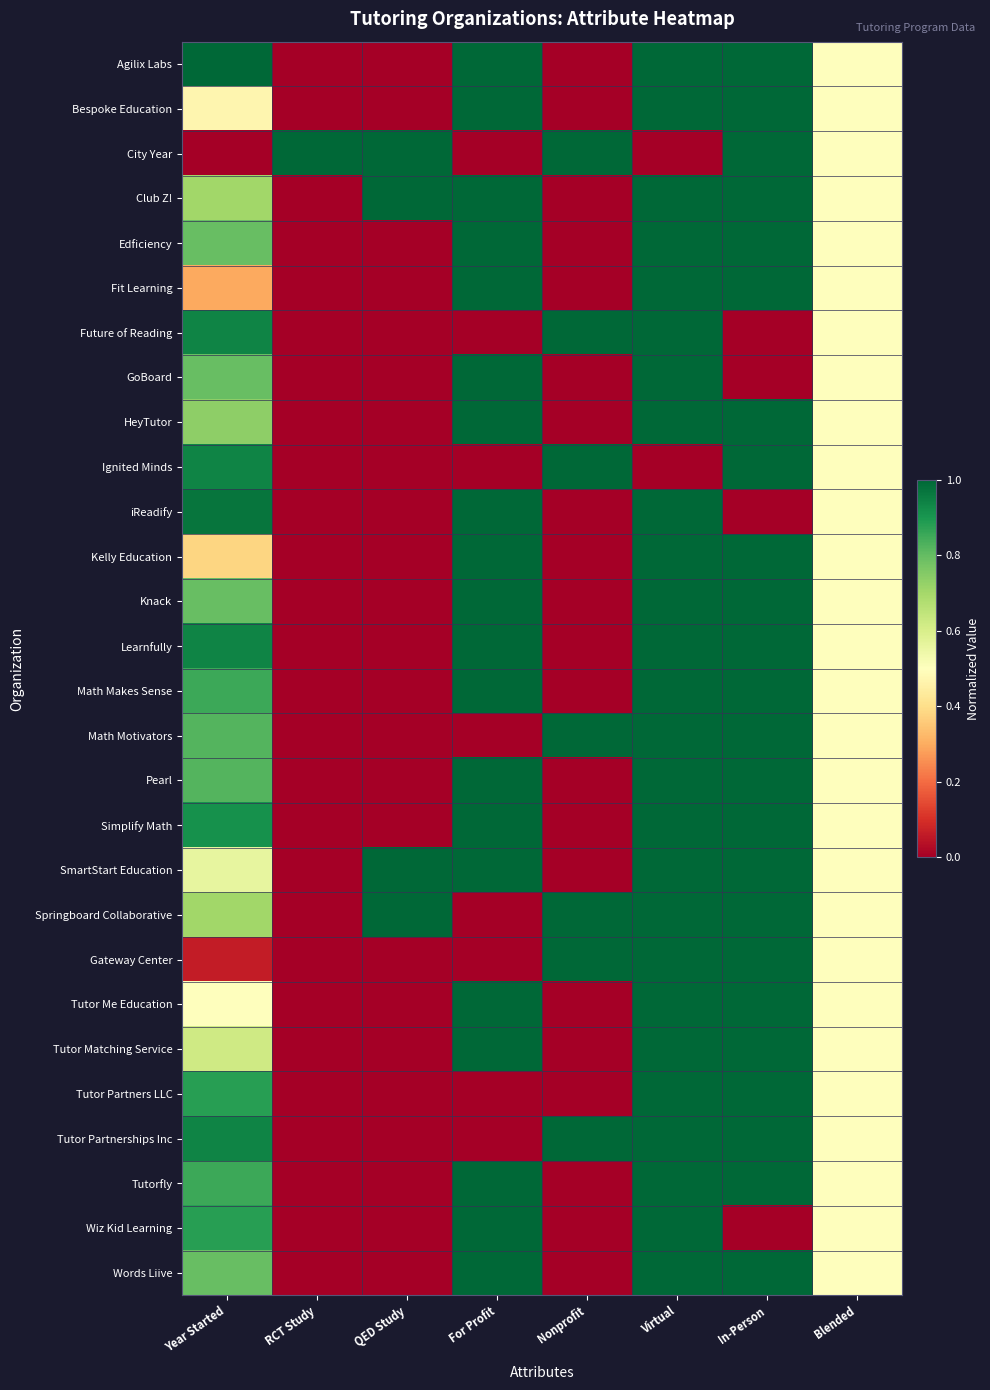

What is the total value across all series at Year Started?

20.0